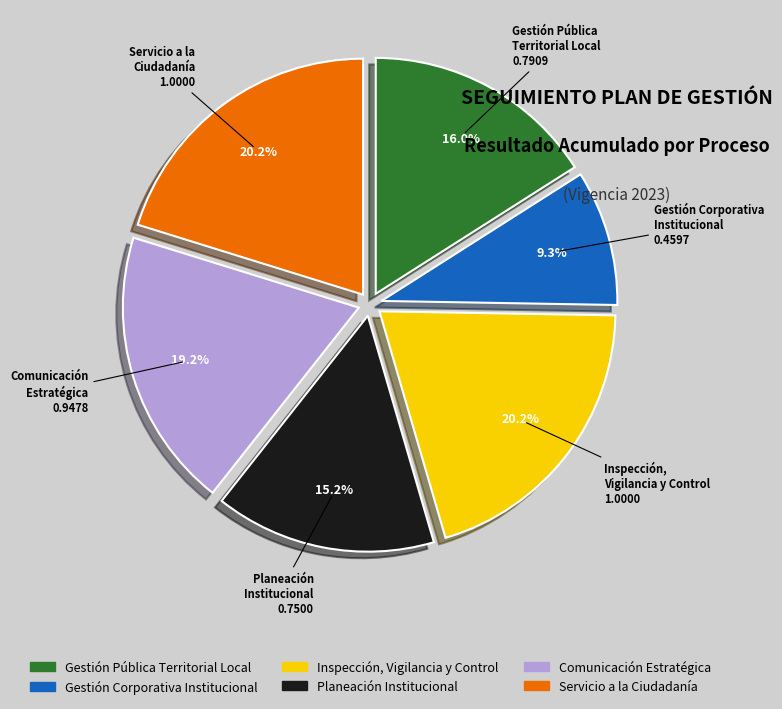

Between Gestión Pública Territorial Local and Inspección, Vigilancia y Control, which is larger?

Inspección, Vigilancia y Control